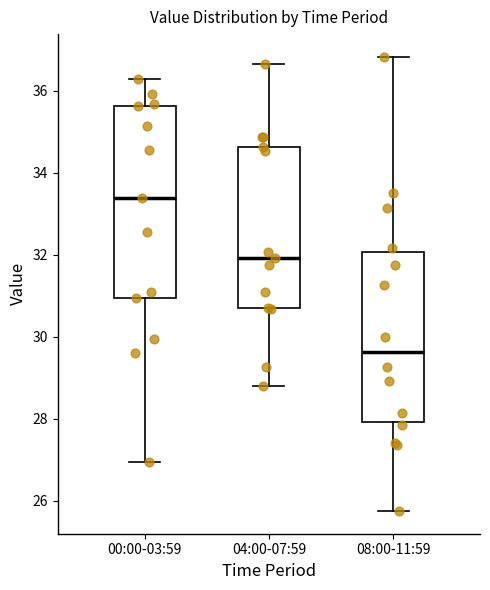

Reading left to right, read every box against the y-axis: the position of its median line, the range the box covers, and the ends of its whiskers. The values are not printed on the chart, so give them approximately, as read against the axis.

00:00-03:59: median 33.4, box 31.0 to 35.6, whiskers 27.0 to 36.4
04:00-07:59: median 32.0, box 30.8 to 34.6, whiskers 28.8 to 36.6
08:00-11:59: median 29.6, box 28.0 to 32.0, whiskers 25.8 to 36.8